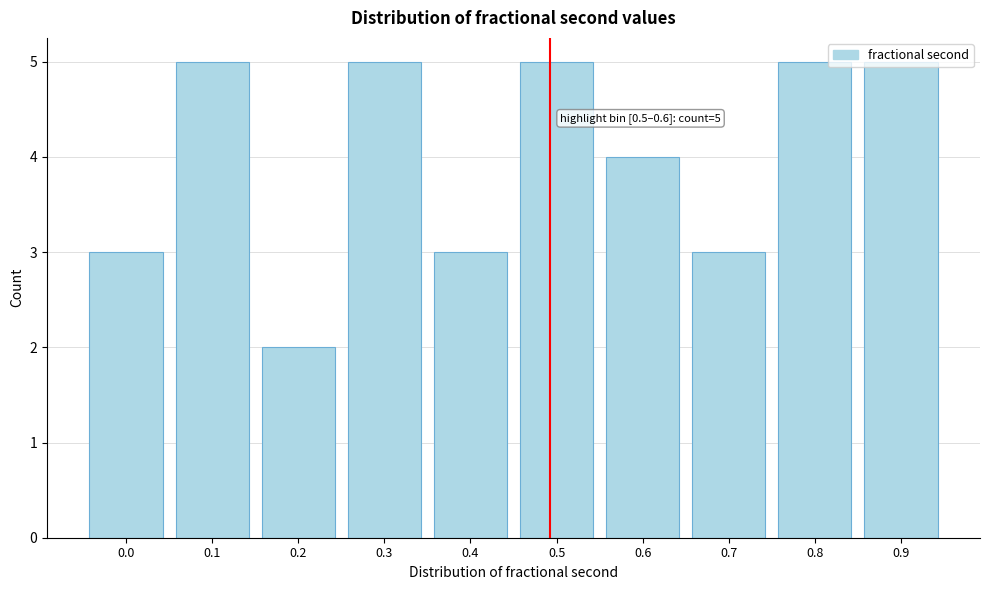

What is the greatest value displayed?

5